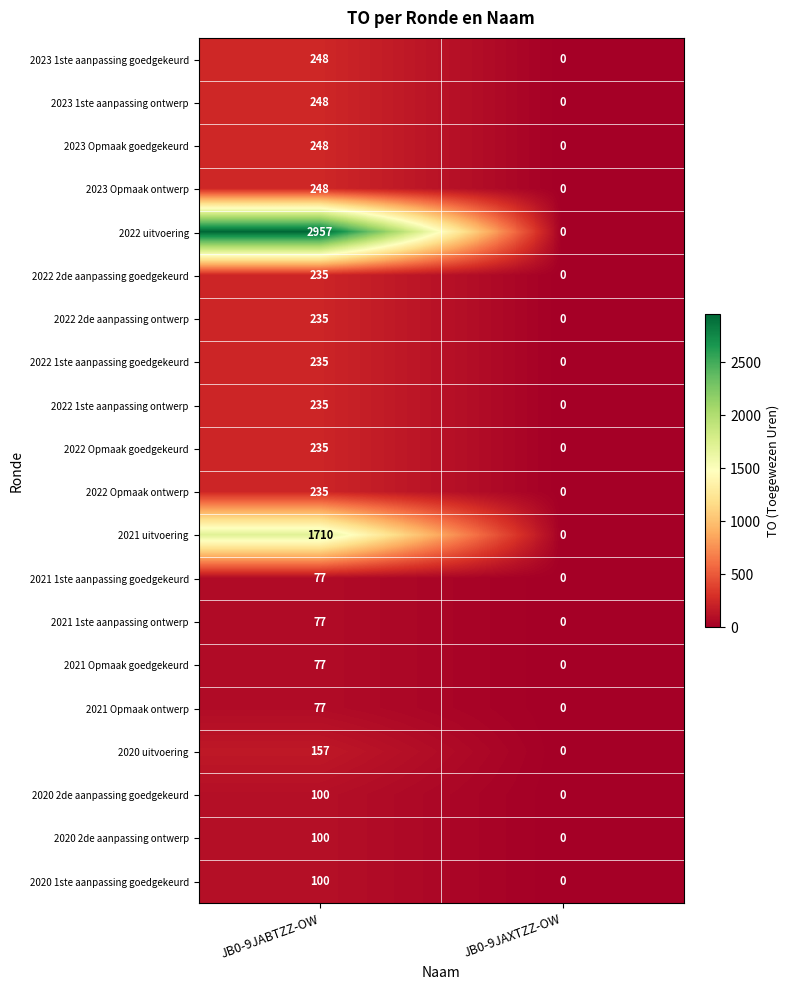

Is it true that 2023 Opmaak ontwerp equals 0 at JB0-9JAXTZZ-OW?

True